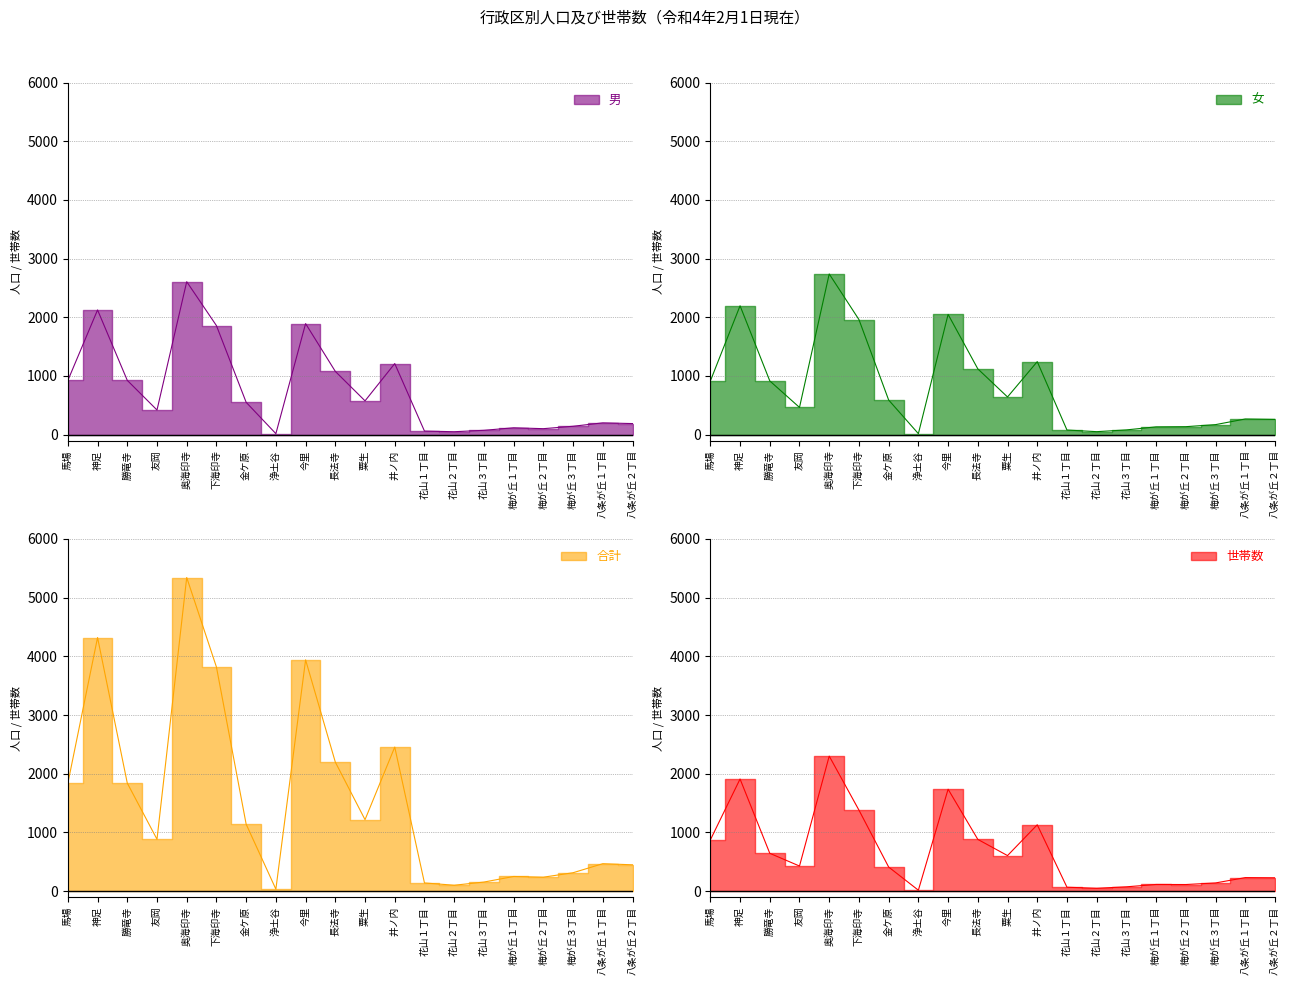

Count the number of data series in this chart.

4